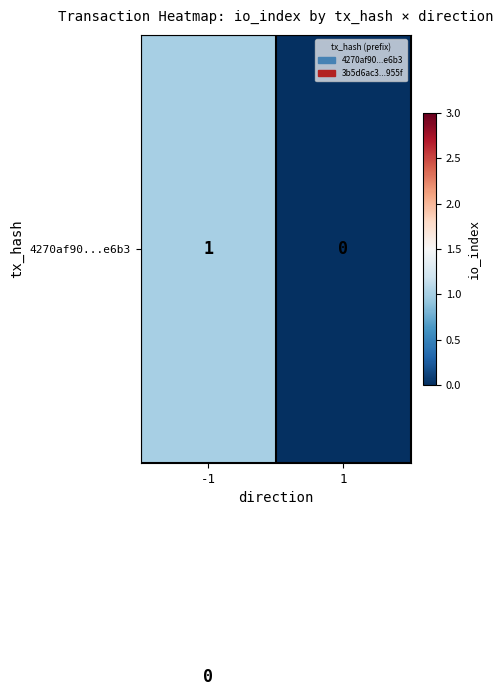

What is the maximum value shown in the chart?

3